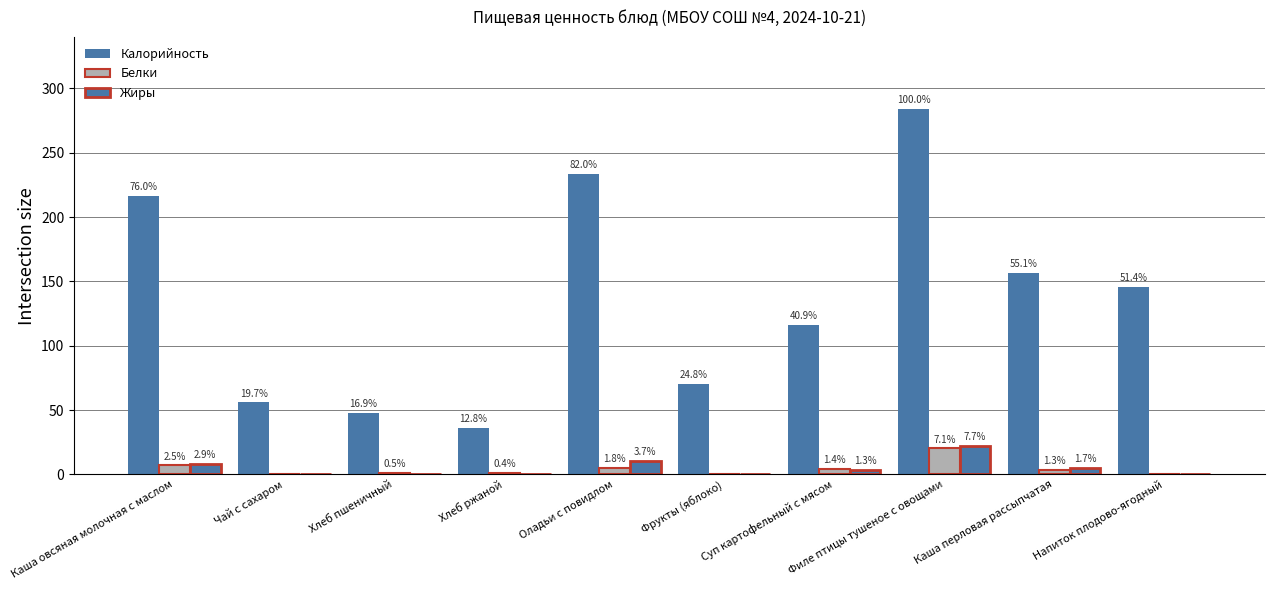

What is the sum of all Жиры values?

49.8